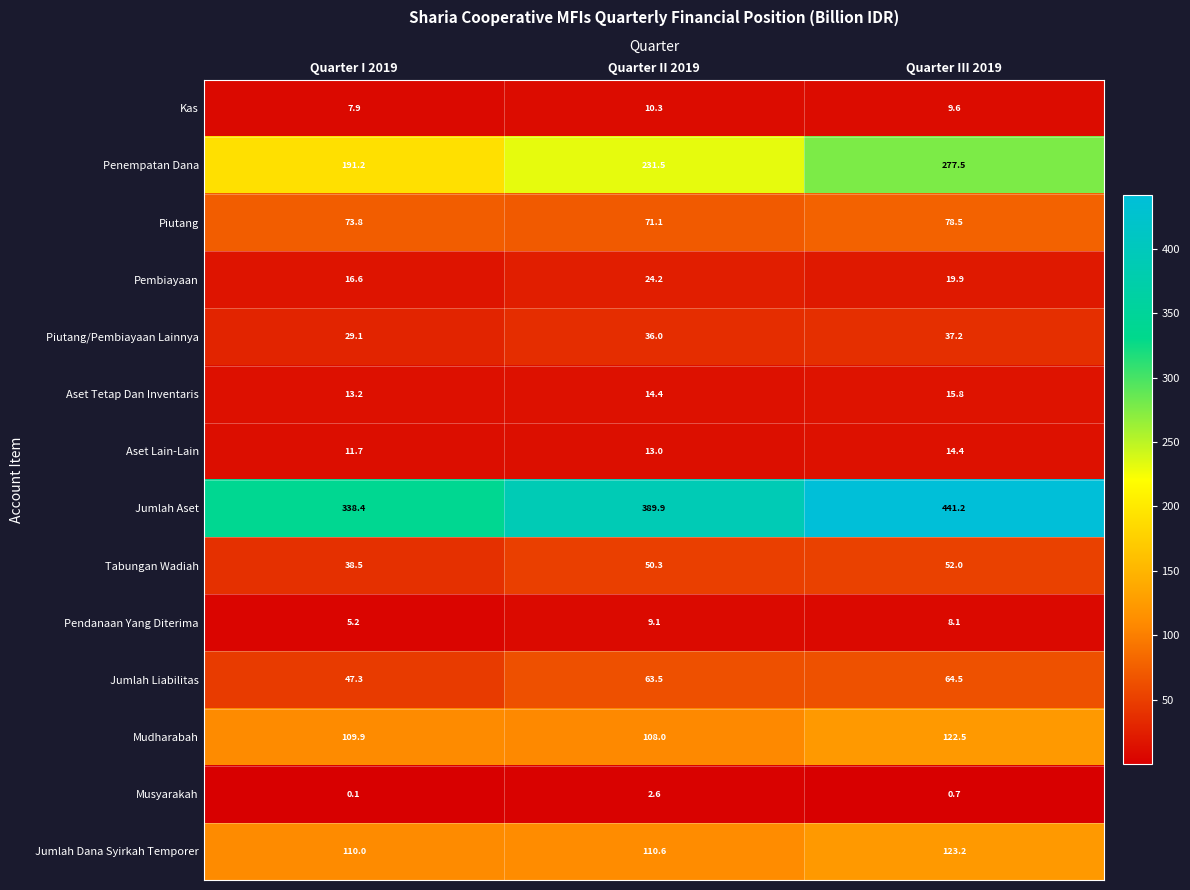

The Aset Tetap Dan Inventaris series shows 13.2 at Quarter I 2019. True or false?

True